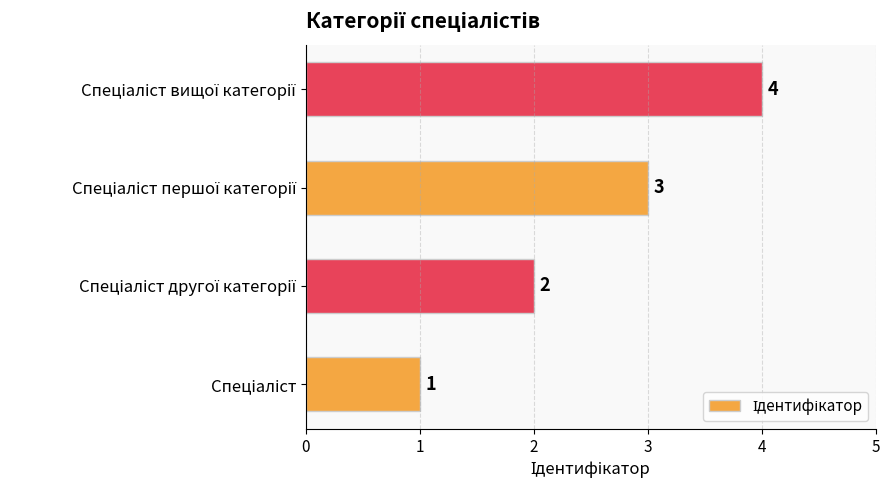

Count the values in the range 2 to 4.

3